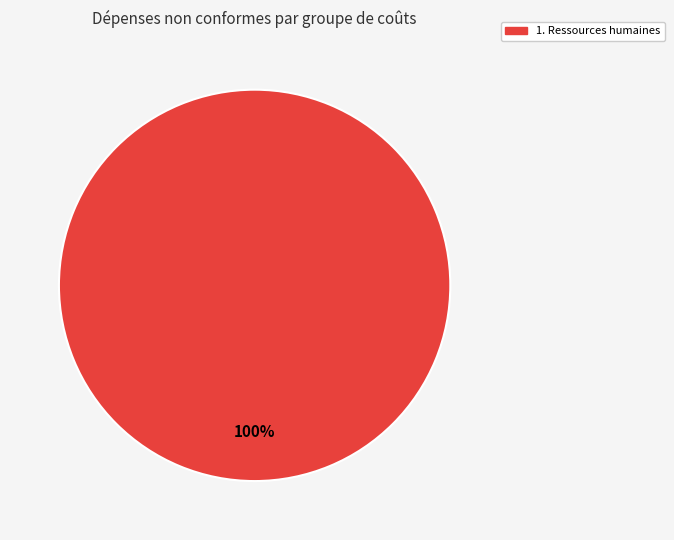

Is there any slice that represents more than half of the pie?

Yes